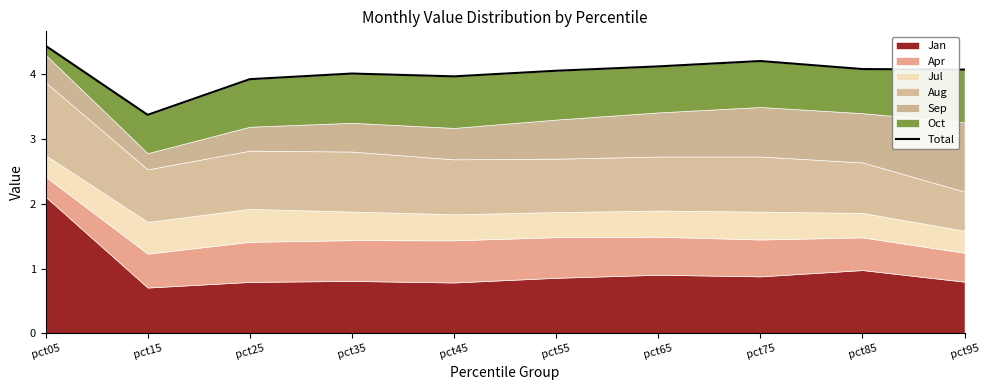

What is the ratio of the value at pct95 to the value at pct35?

1.0